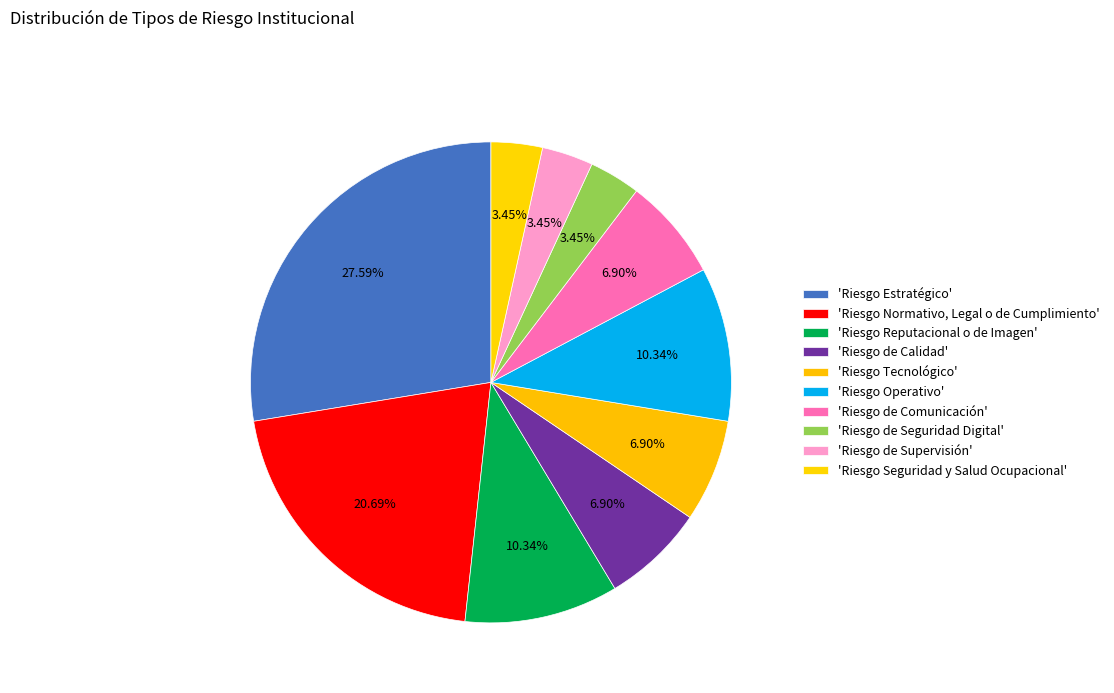

What is the smallest slice in the pie chart?

Riesgo de Seguridad Digital